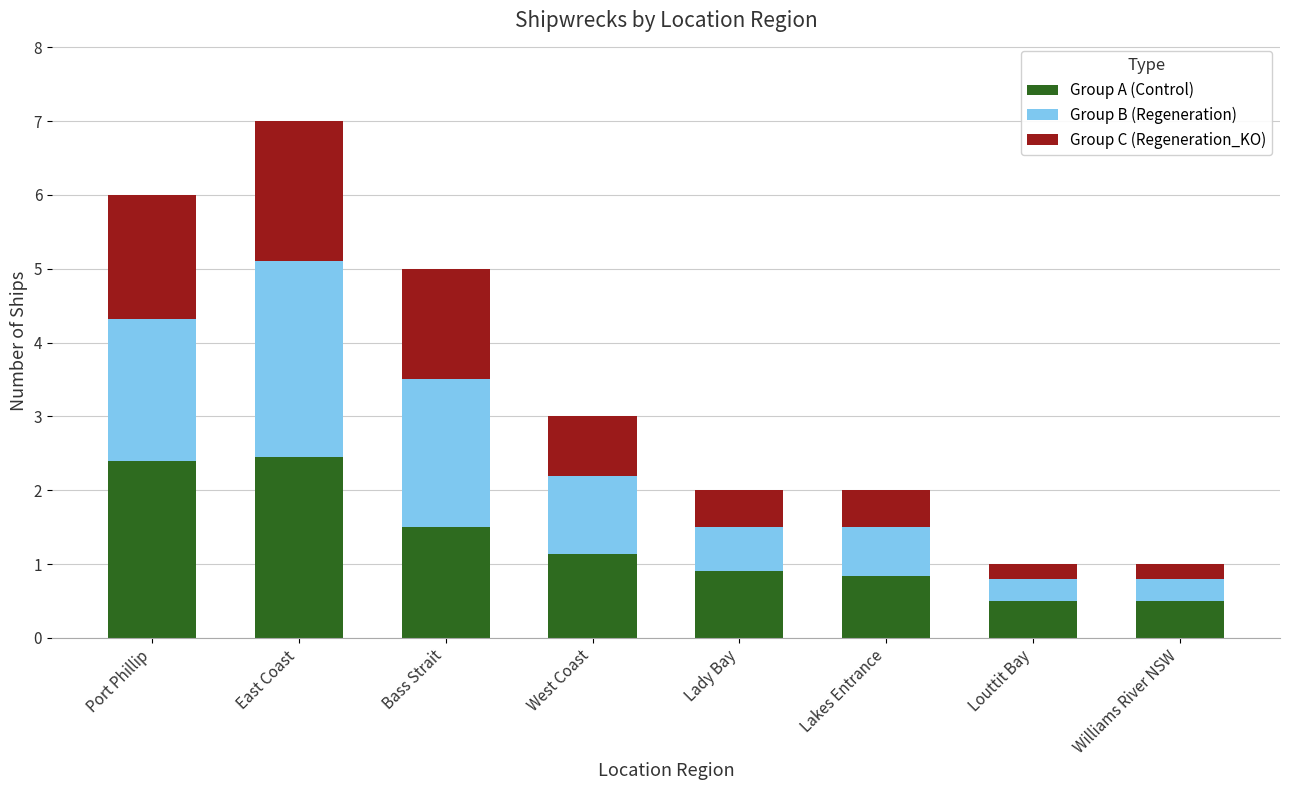

What is the total value across all series at Williams River NSW?

1.0